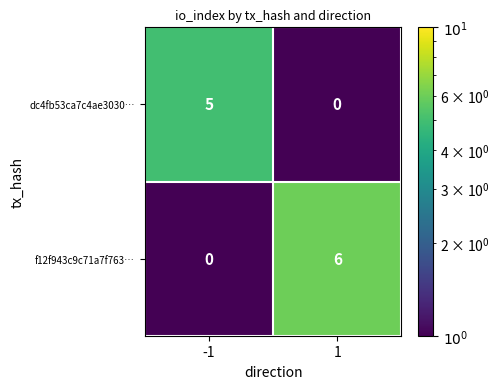

What is the difference between the dc4fb53ca7c4ae3030… values at 1 and -1?

5